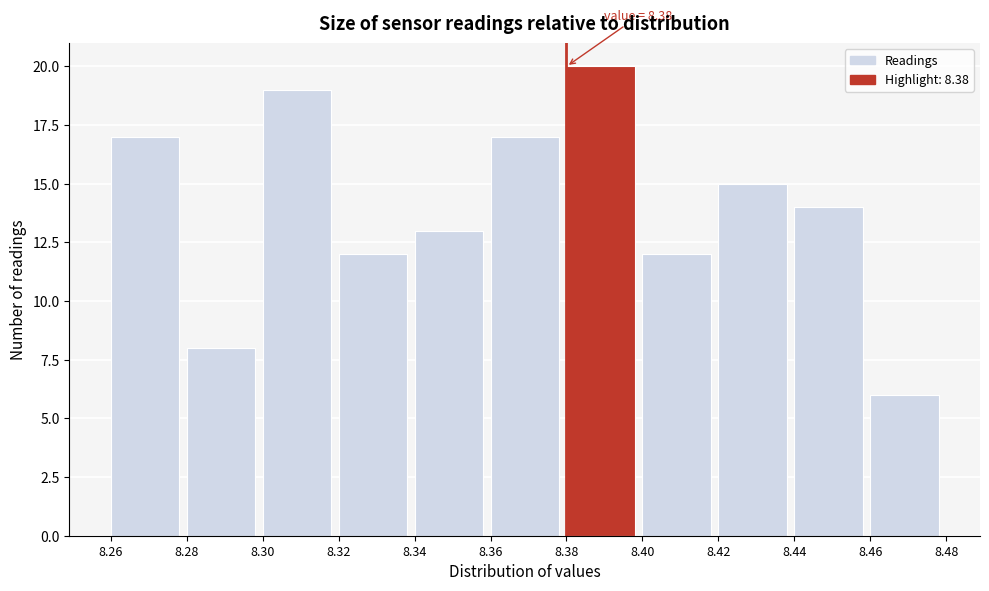

Which range on the x-axis has the tallest bar?

8.38 to 8.40